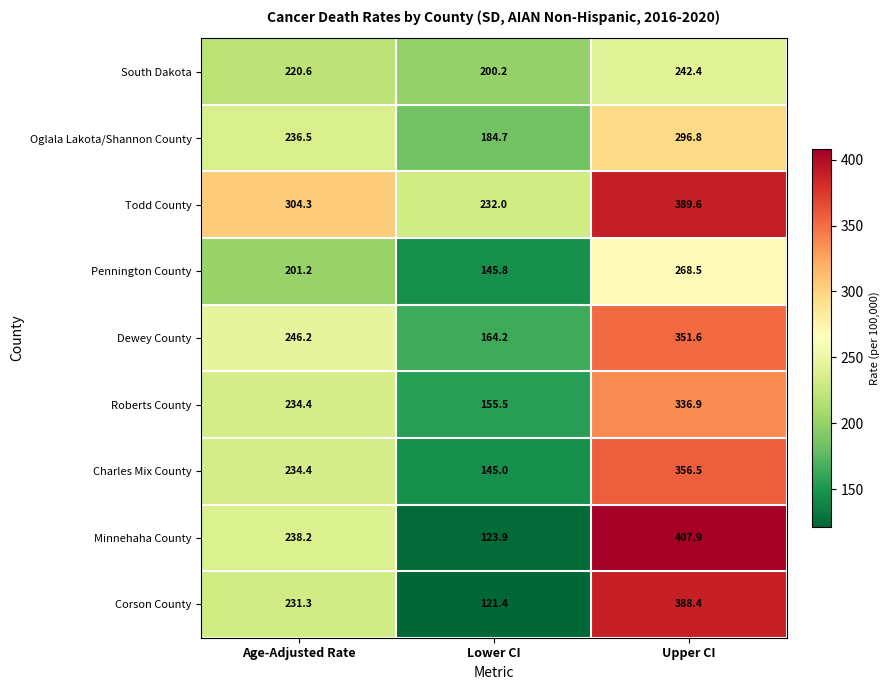

Reading left to right, transcribe all the data shown in this chart.

South Dakota: 220.6	200.2	242.4
Oglala Lakota/Shannon County: 236.5	184.7	296.8
Todd County: 304.3	232.0	389.6
Pennington County: 201.2	145.8	268.5
Dewey County: 246.2	164.2	351.6
Roberts County: 234.4	155.5	336.9
Charles Mix County: 234.4	145.0	356.5
Minnehaha County: 238.2	123.9	407.9
Corson County: 231.3	121.4	388.4